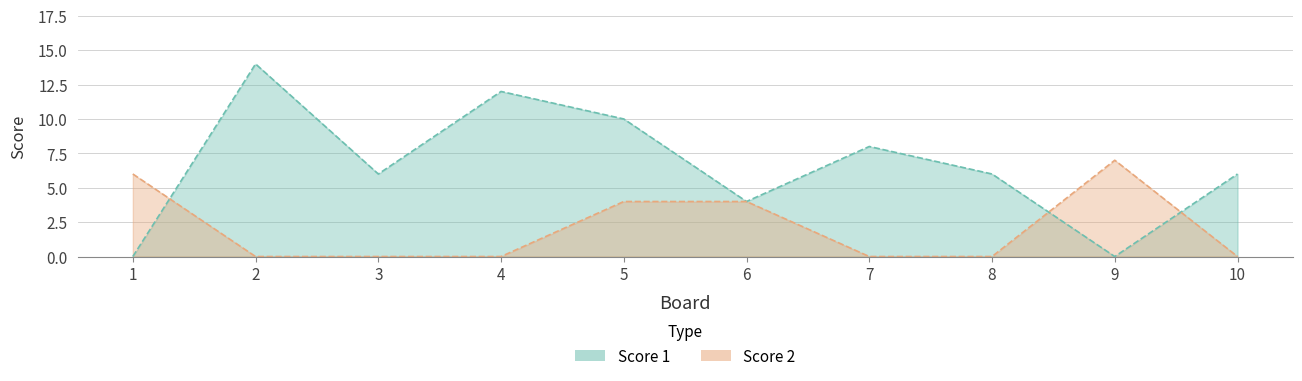

Between which two adjacent categories do Score 2 and Score 1 first intersect?

1 and 2